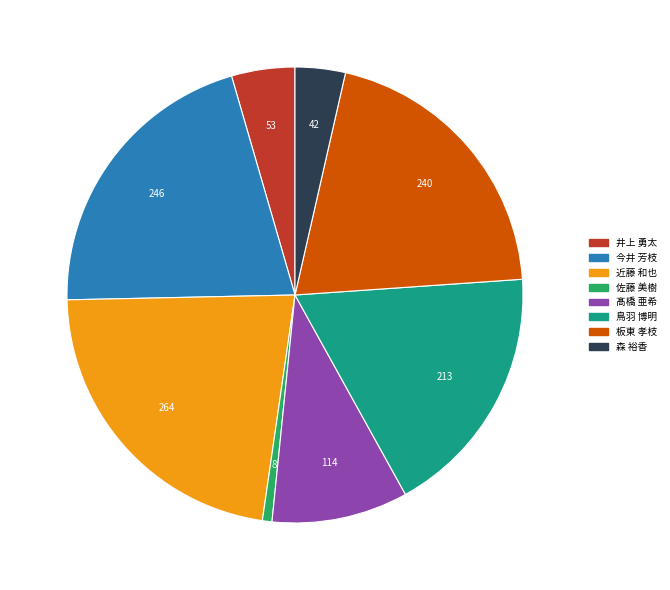

What is the smallest slice in the pie chart?

佐藤 美樹